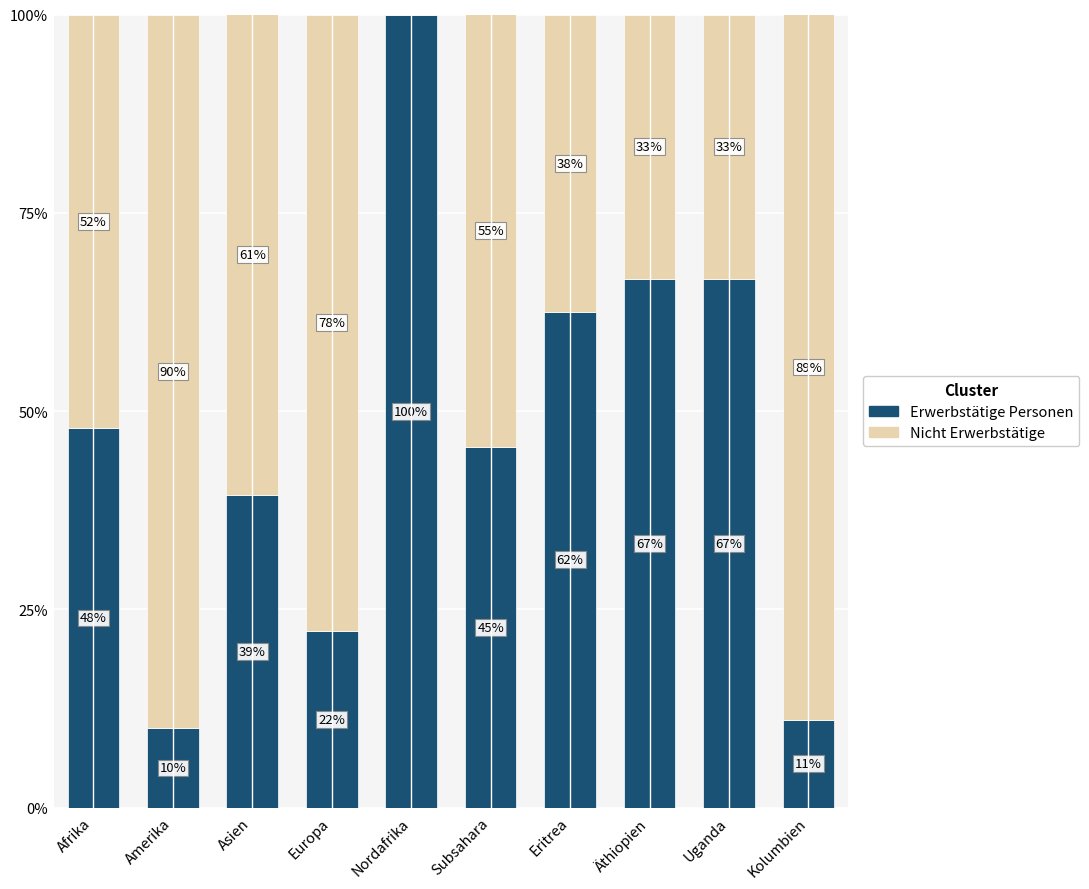

Does the chart contain stacked bars?

Yes